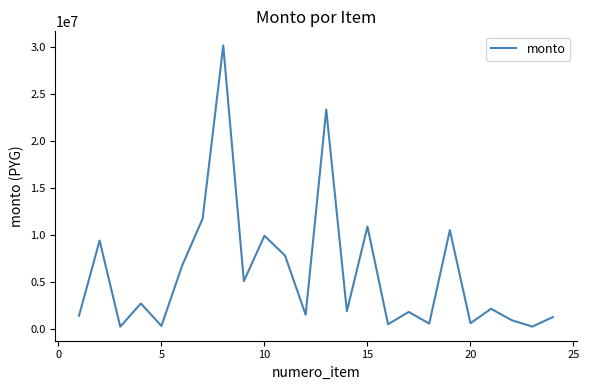

What is the difference between the maximum and minimum values?

29964000